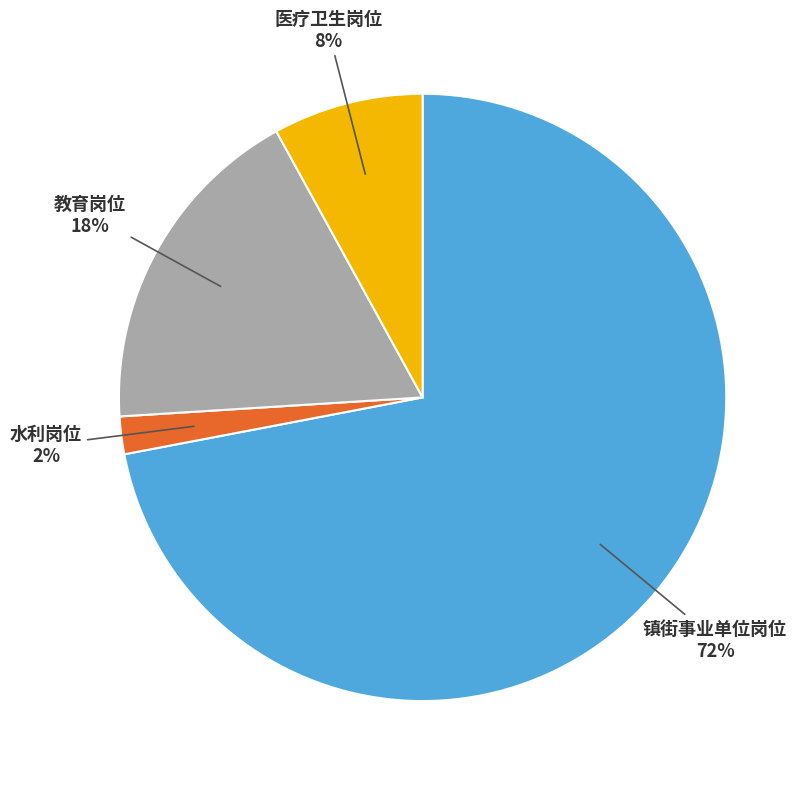

Is the sum of 水利岗位 and 医疗卫生岗位 greater than half?

No